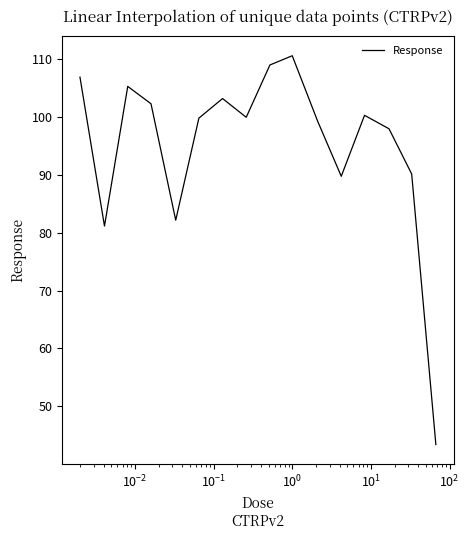

What is the minimum value shown in the chart?

43.4